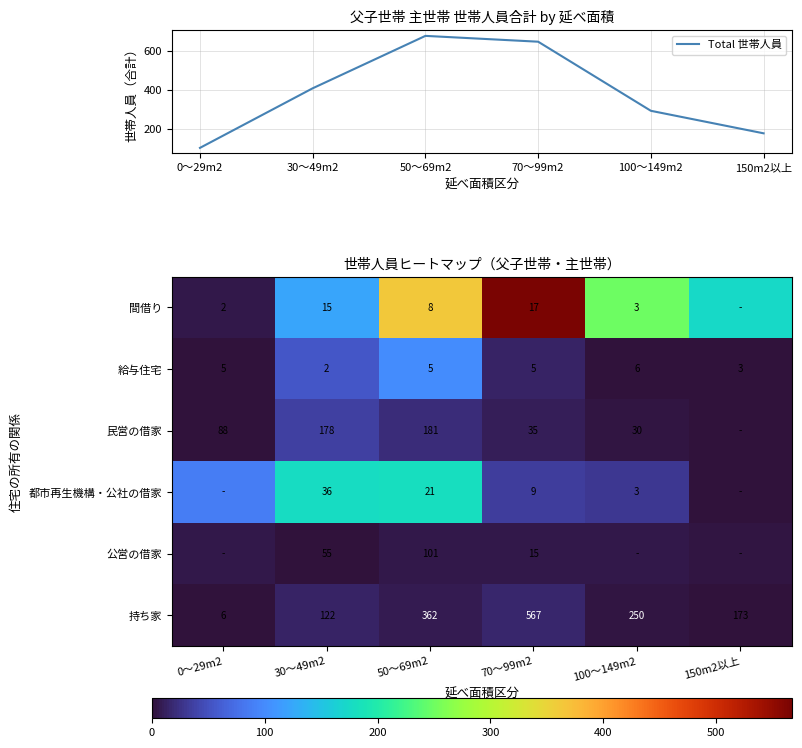

Which series has the largest range (max minus min)?

Total 世帯人員